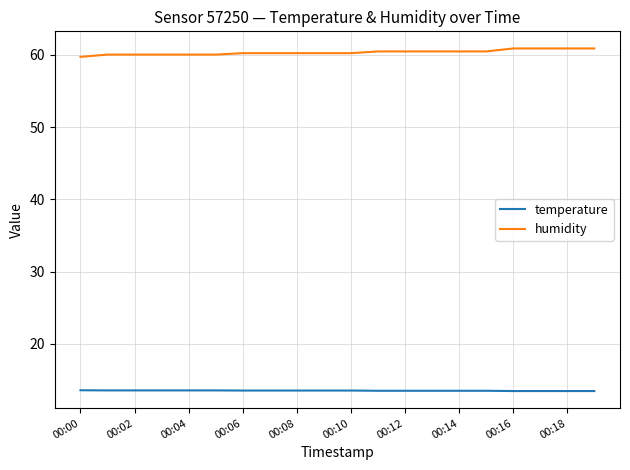

What is the maximum value for temperature?

13.6